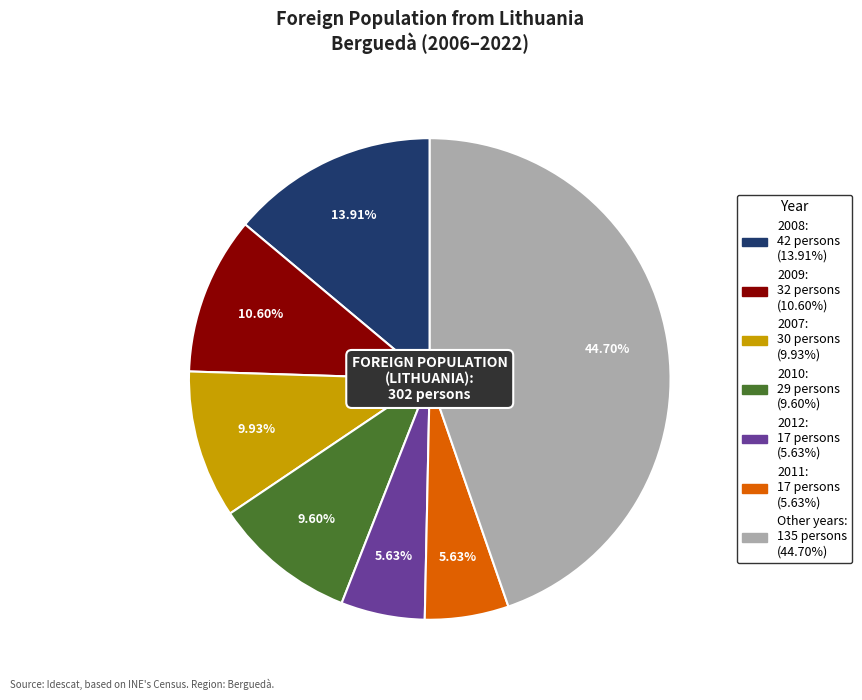

Does any single category account for the majority?

No